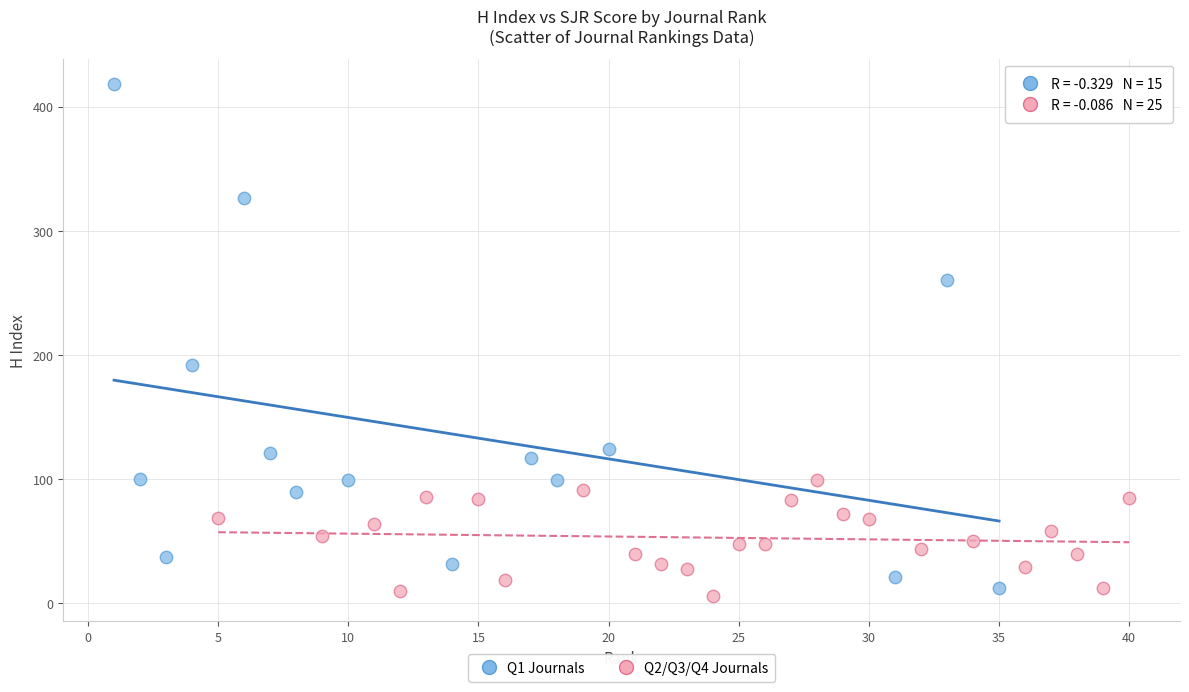

Which series has the largest Y range (max minus min)?

Q1 Journals